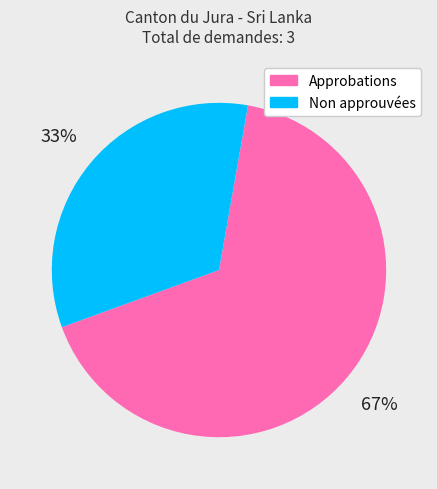

Is there any slice that represents more than half of the pie?

Yes